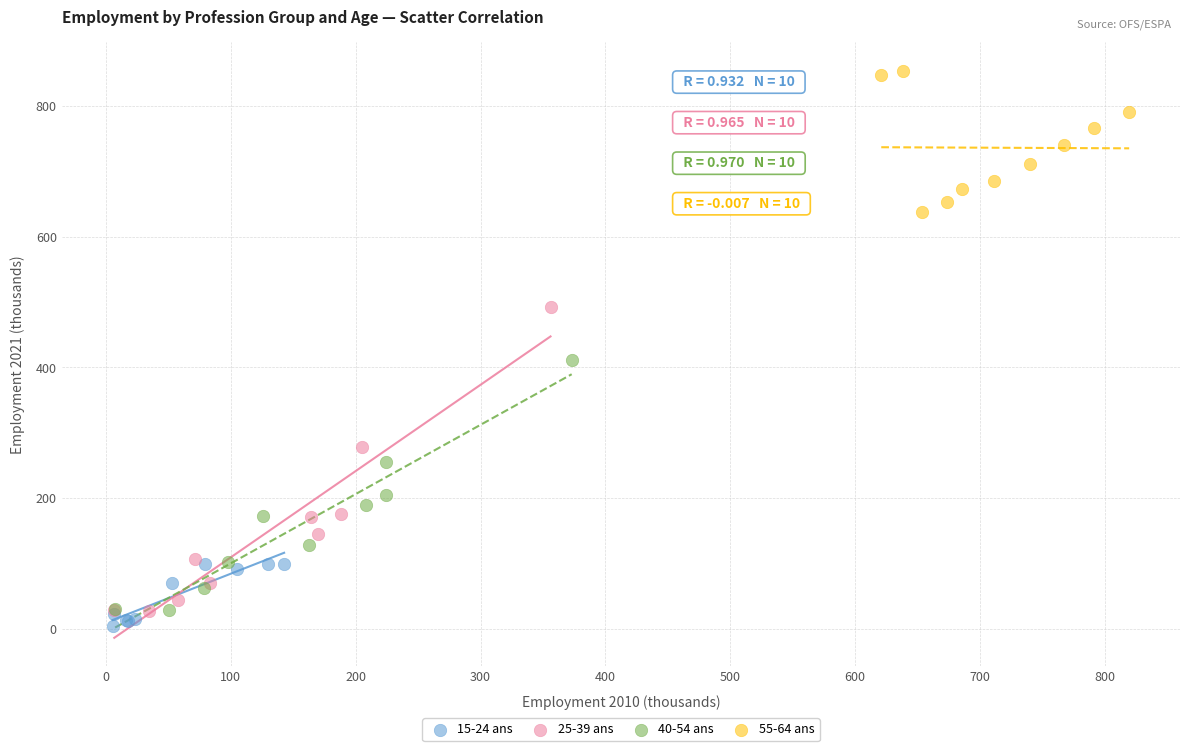

Which series has the largest Y range (max minus min)?

25-39 ans